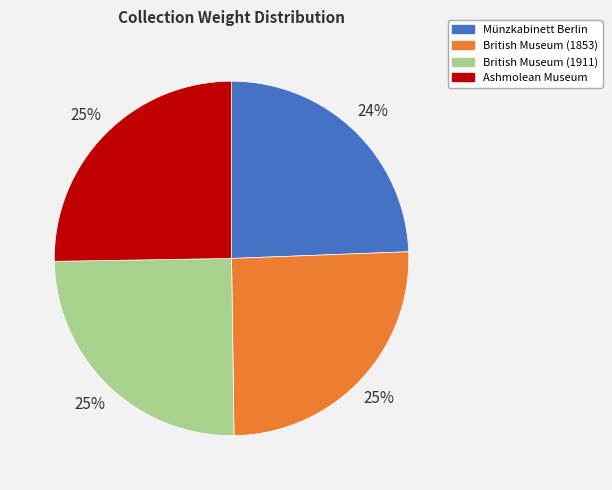

To the nearest percent, what is the difference between the largest and smallest slice percentages?

1%